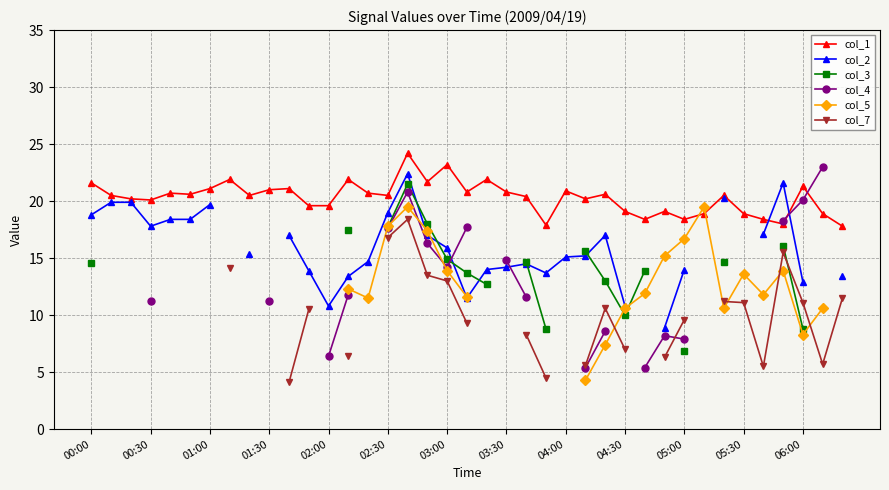

The col_1 series shows 19.1 at 04:30. True or false?

True